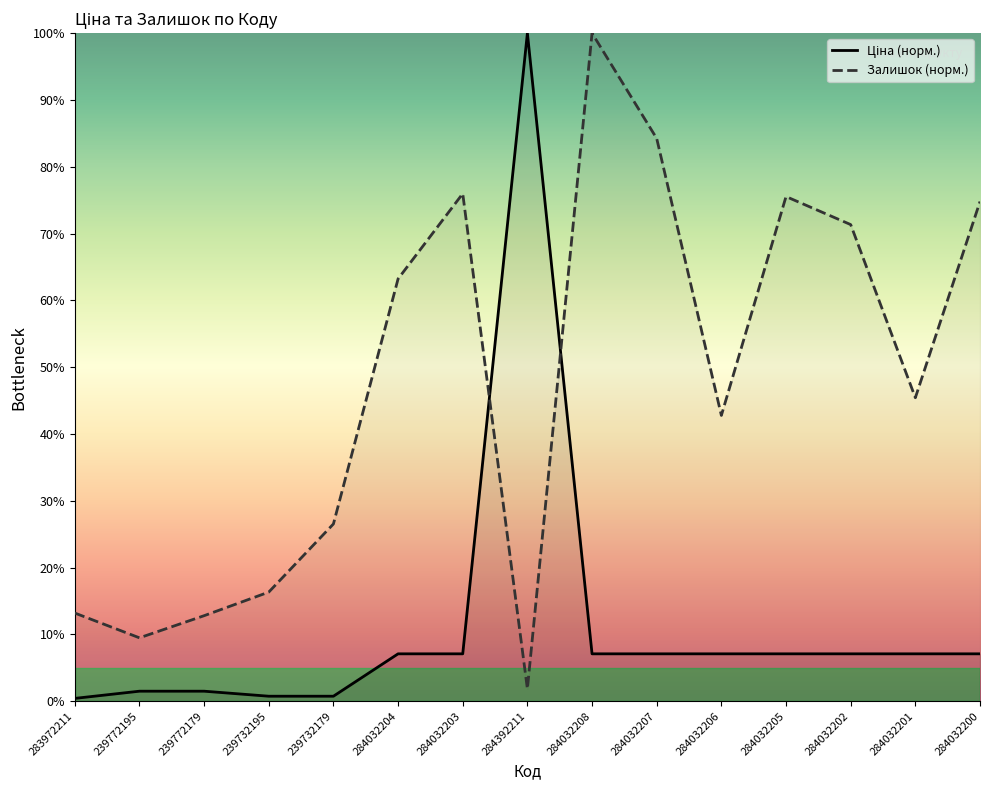

What are all the series names shown in the legend?

Ціна (норм.), Залишок (норм.)